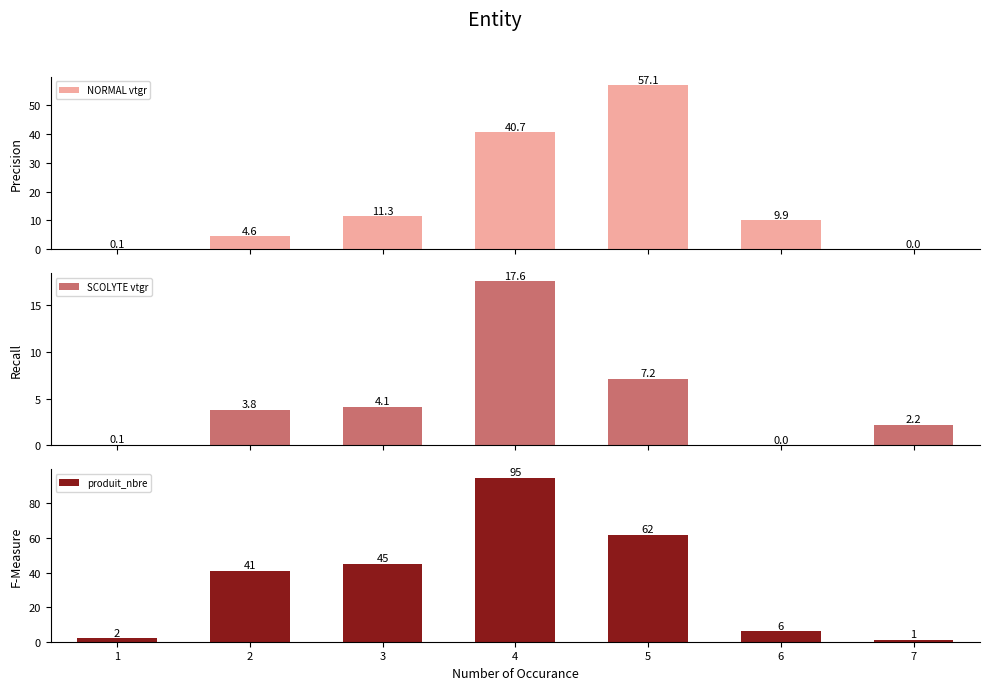

What is the value of the produit_nbre bar at the 5th from the left?

62